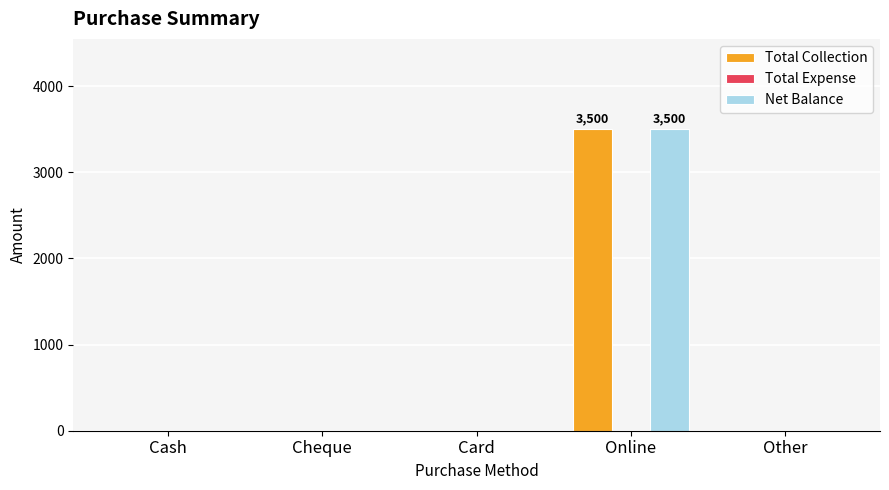

Reading left to right, what are all the values shown in this chart?

Total Collection: Cash=0	Cheque=0	Card=0	Online=3500	Other=0
Net Balance: Cash=0	Cheque=0	Card=0	Online=3500	Other=0